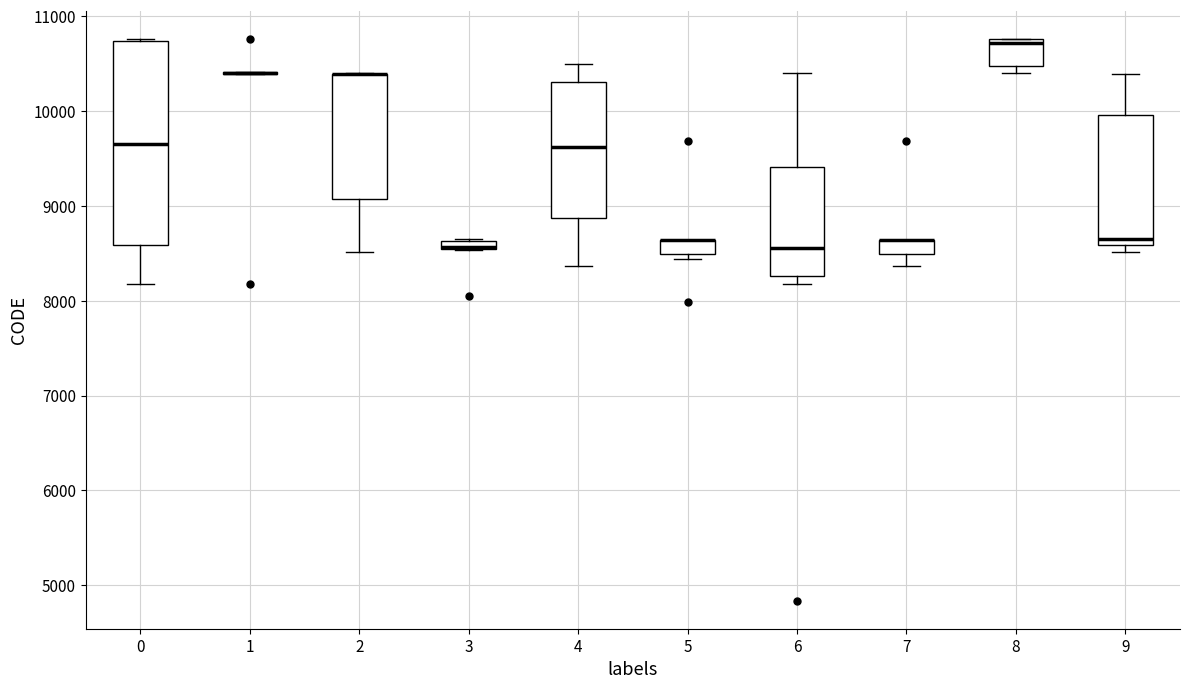

Which box is the tallest, from its lower edge to its upper edge?

0